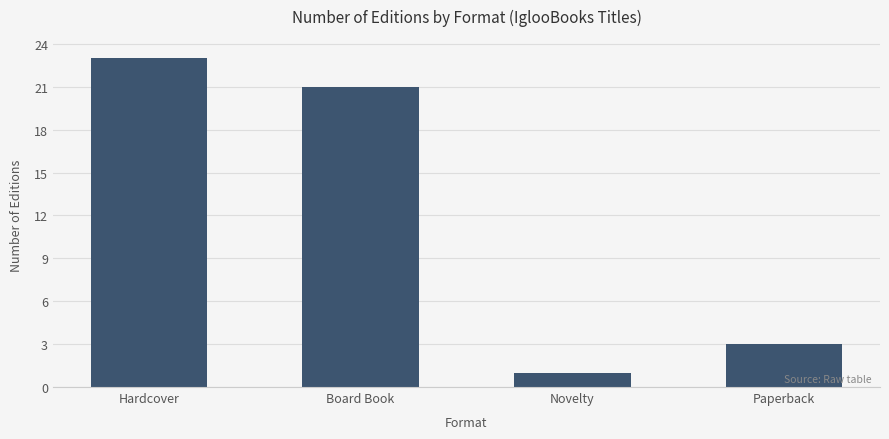

What is the label of the 1st bar from the right?

Paperback